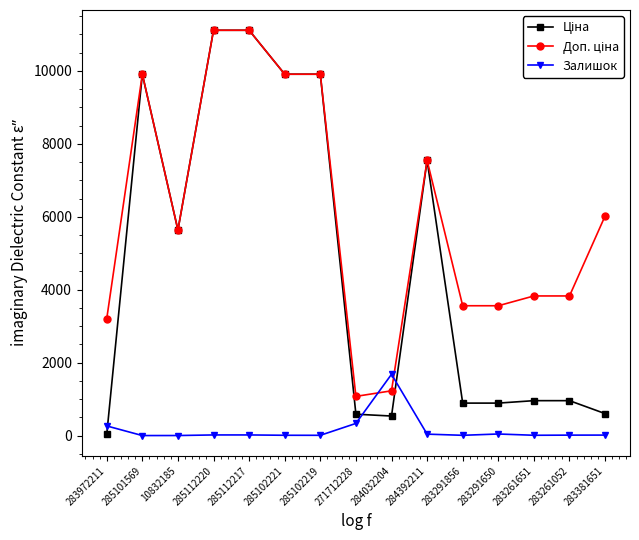

What is the maximum value for Залишок?

1680.0